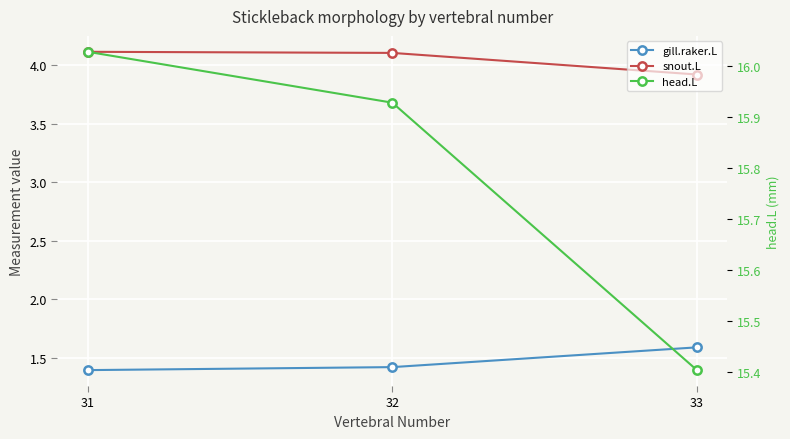

The value of head.L at 31 is 11.1. True or false?

False